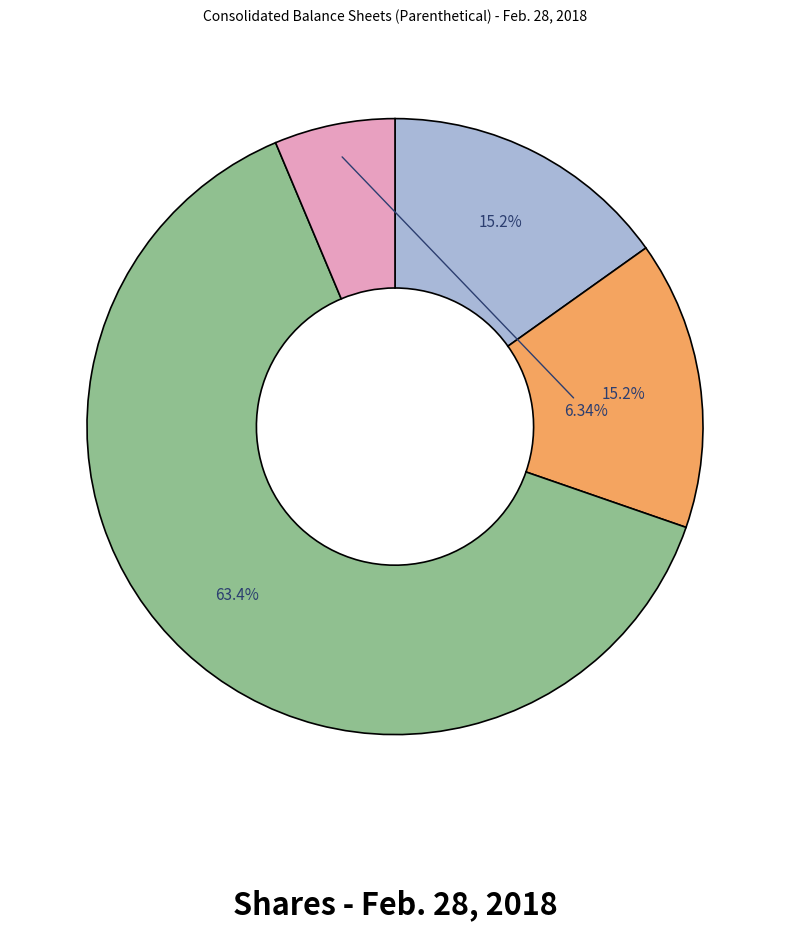

Is there a majority slice in this chart?

Yes